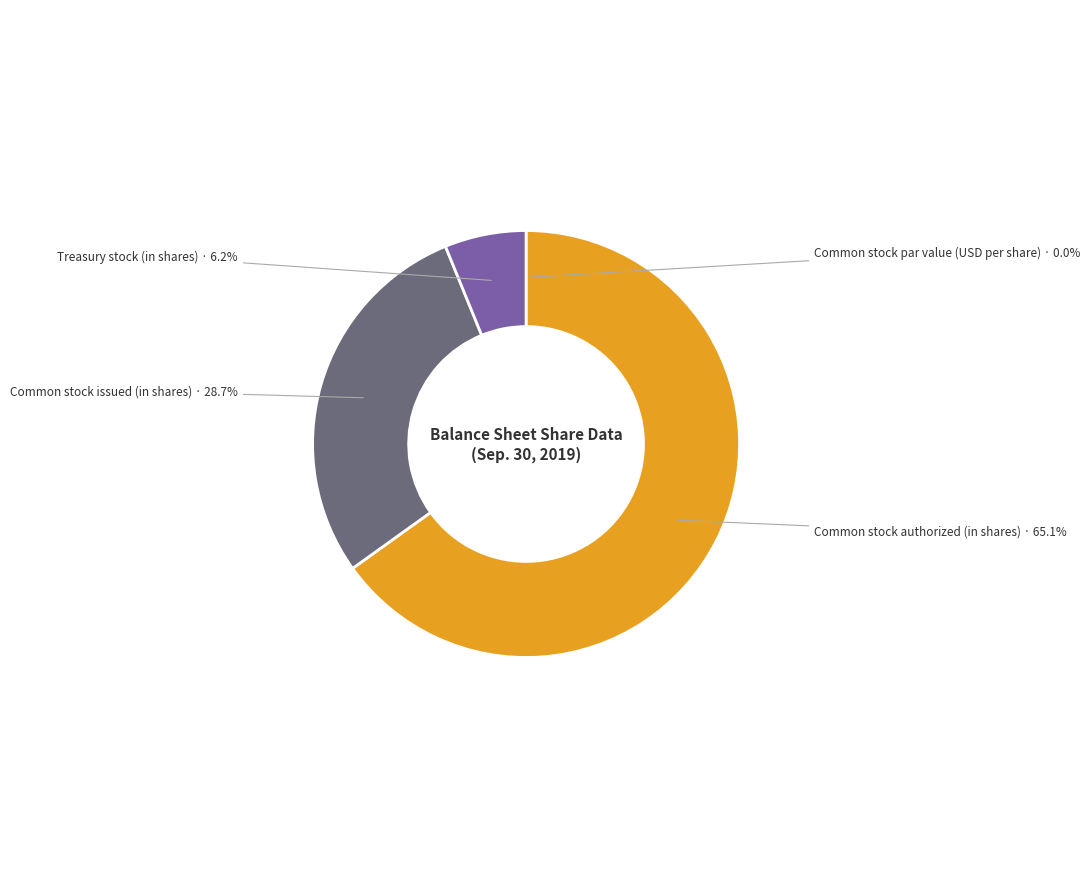

Does Common stock authorized (in shares) represent more than half of the total?

Yes